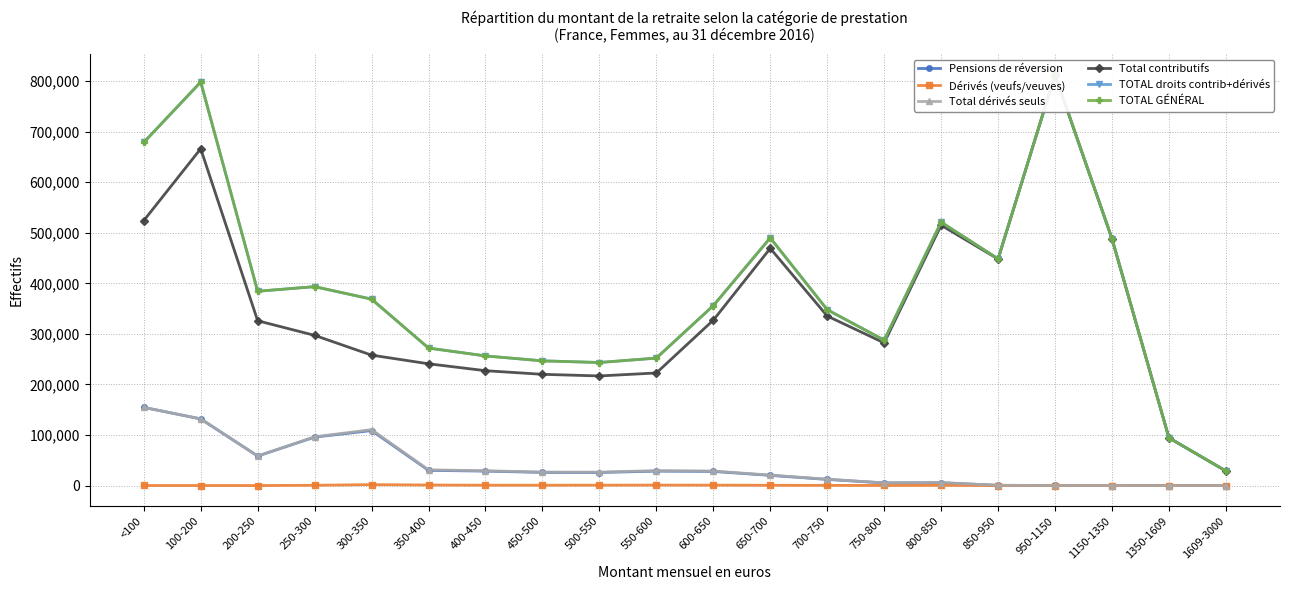

What value does the TOTAL GÉNÉRAL series have at 400-450?

256423